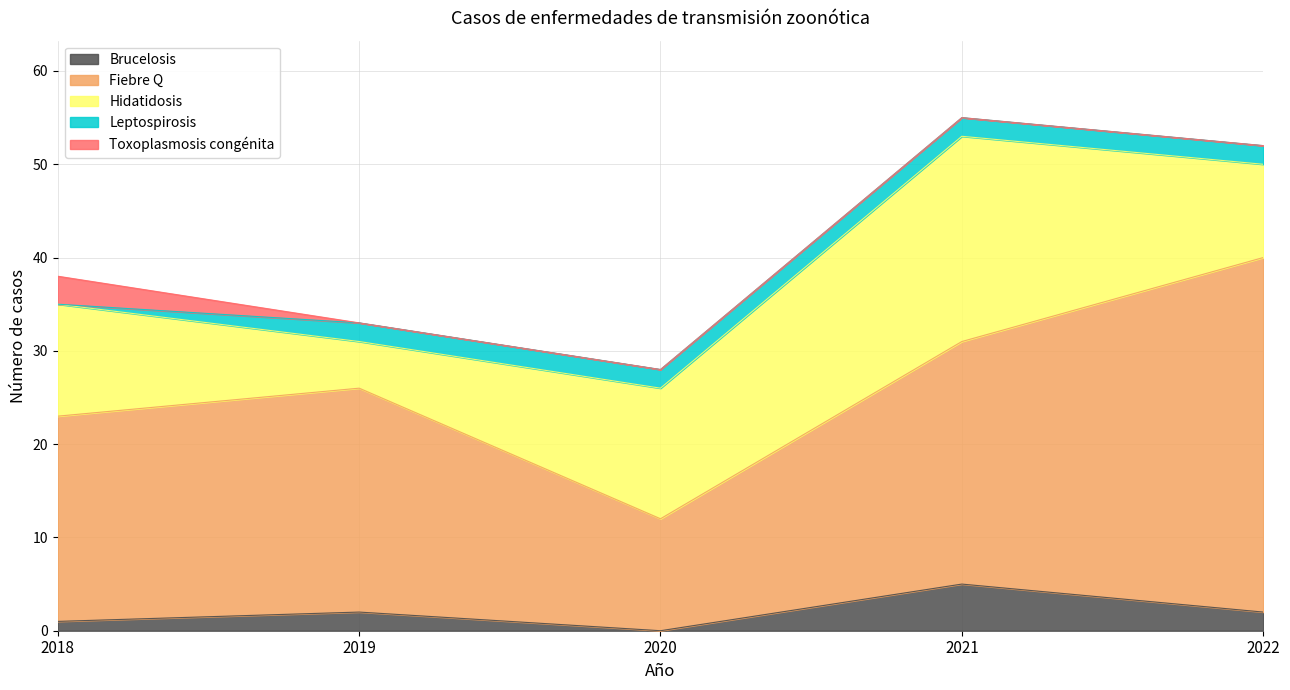

Read the Hidatidosis value at 2020, to the nearest 5.

15